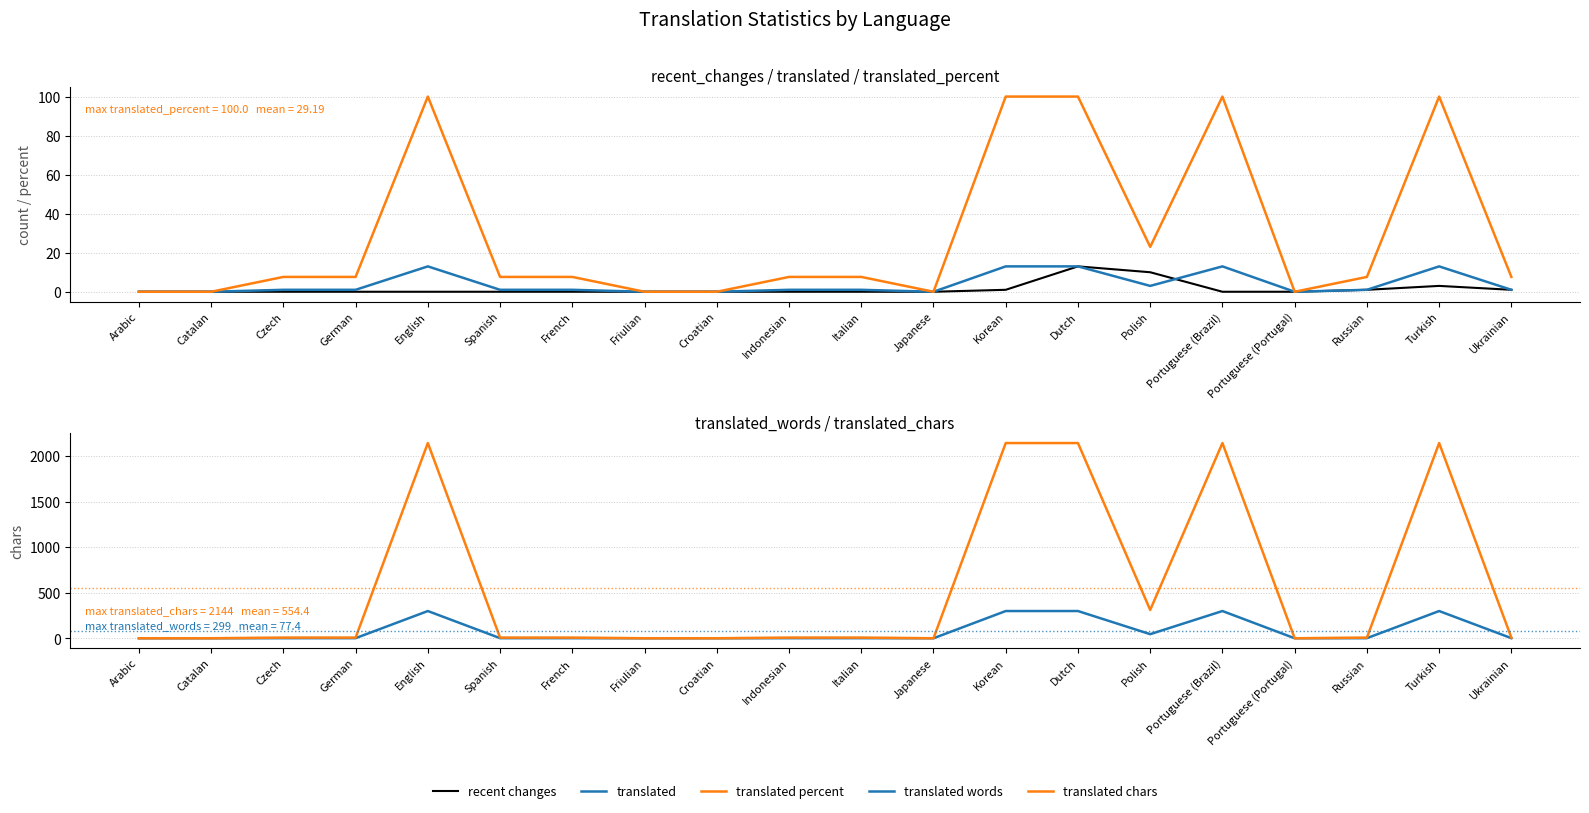

What is the difference between the highest and lowest values at Italian?

7.6